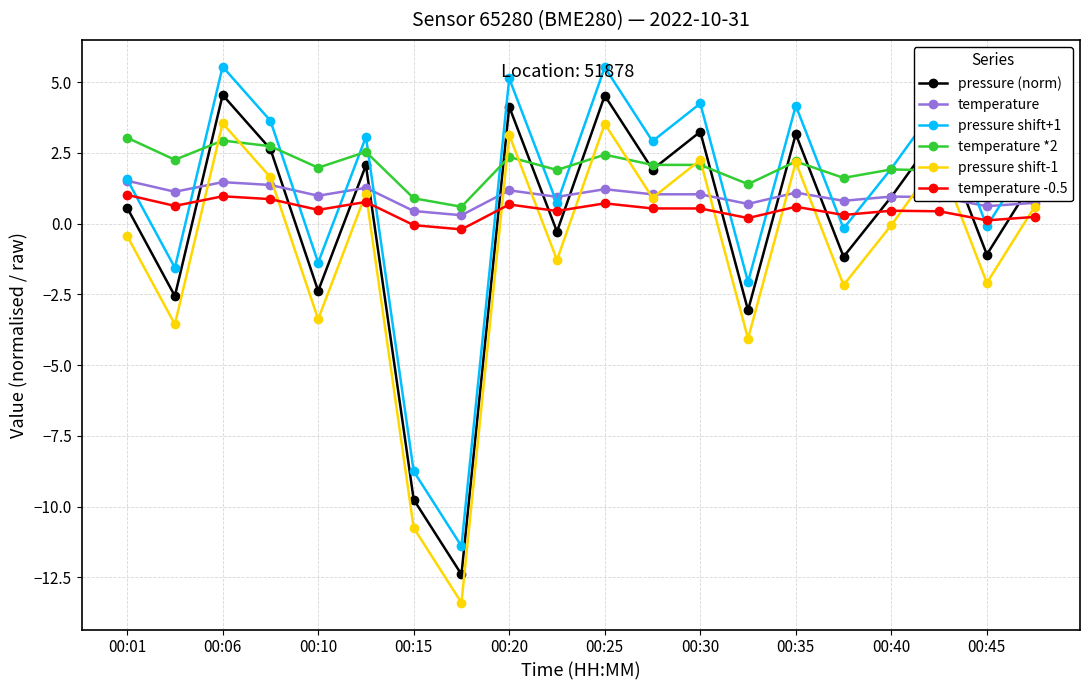

What is the maximum value for pressure shift-1?

3.6